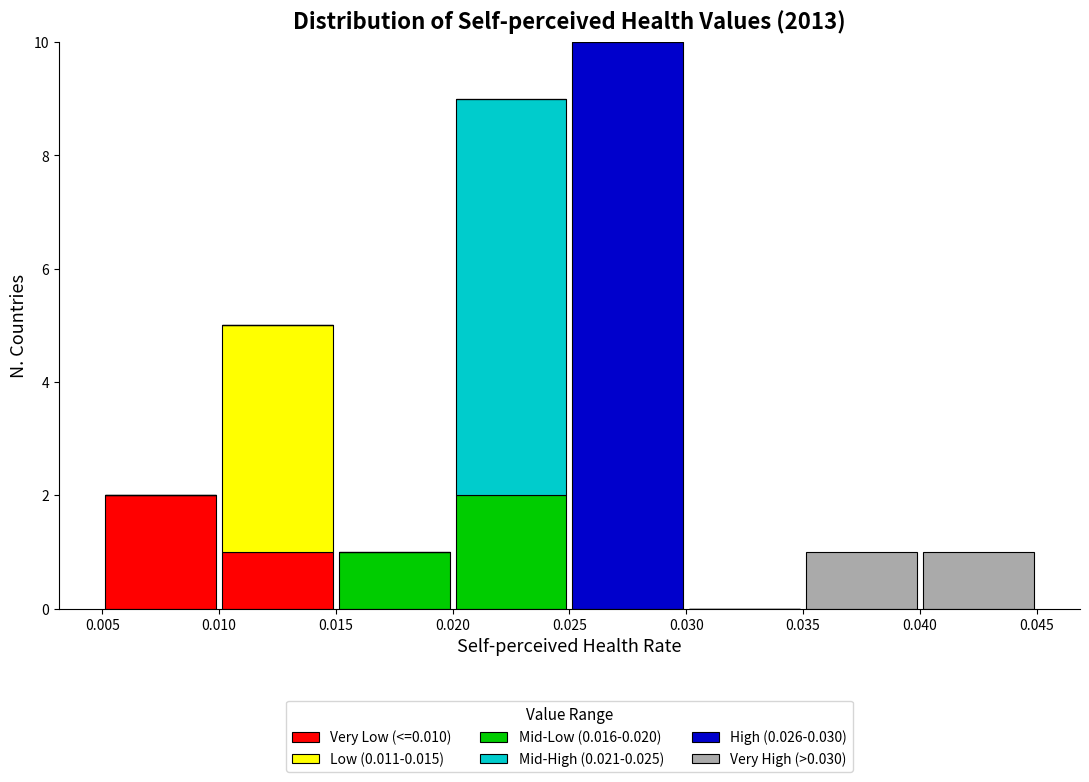

Reading left to right, transcribe this chart: for each stacked bar, give the range it covers on the x-axis and its total height. The values are not printed on the chart, so give them approximately, as read against the axis.

0.005 to 0.010: 2
0.010 to 0.015: 5
0.015 to 0.020: 1
0.020 to 0.025: 9
0.025 to 0.030: 10
0.030 to 0.035: 0
0.035 to 0.040: 1
0.040 to 0.045: 1